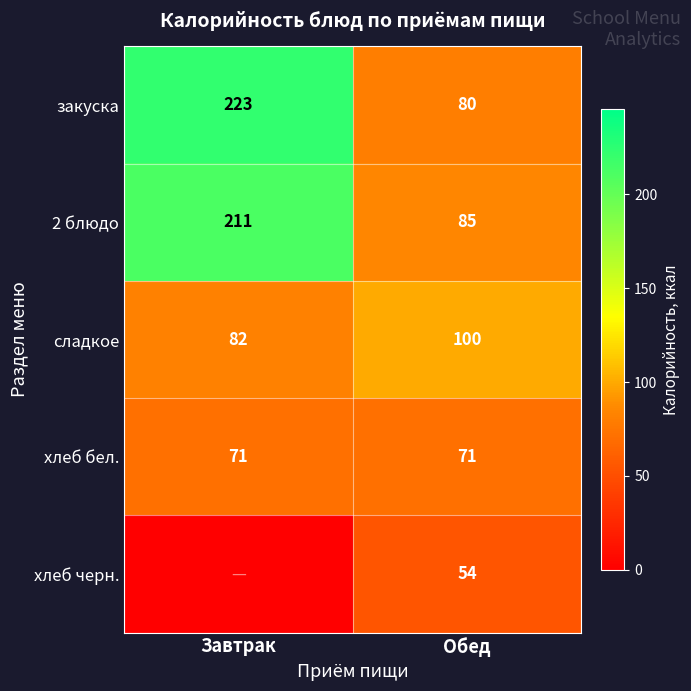

At how many categories does at least one series exceed 120?

1